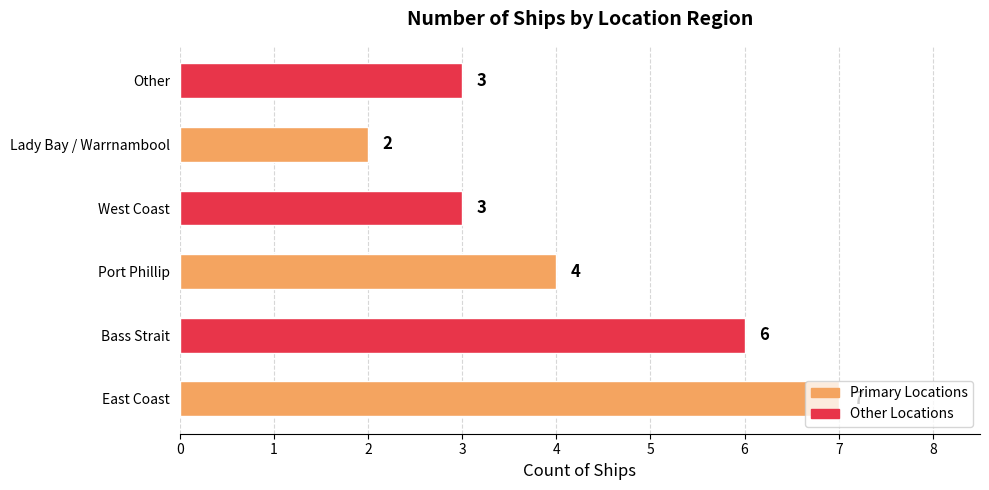

What is the difference between the values at Bass Strait and Other?

3